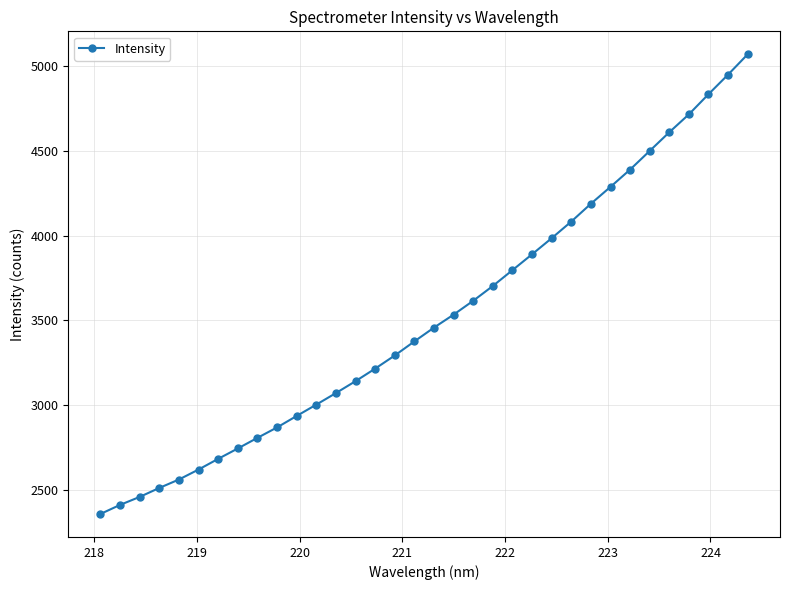

What is the value of the 16th point from the left?

3292.7